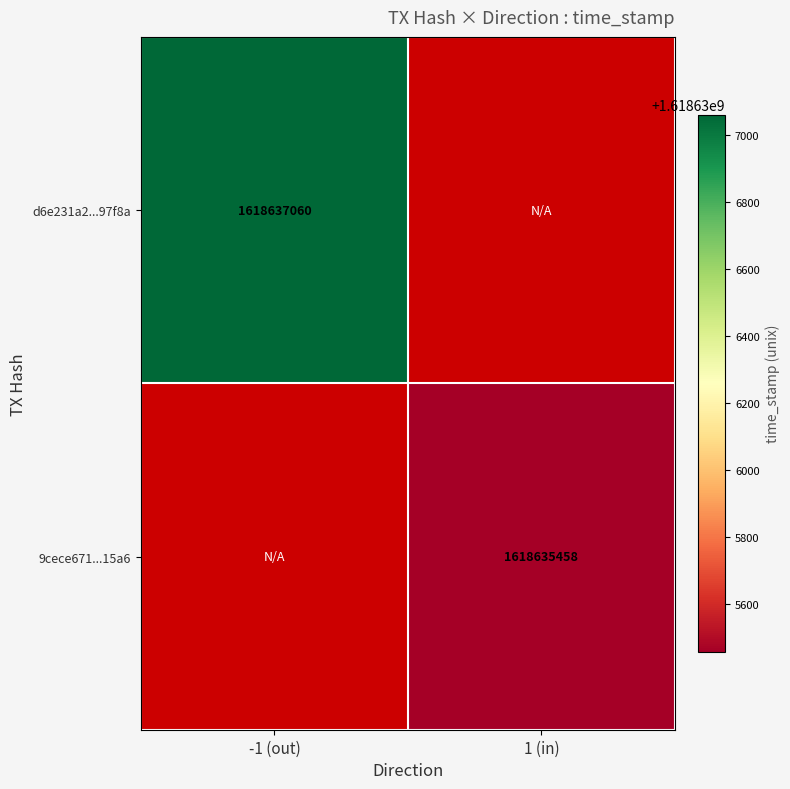

At which label does 9cece671b8dccbd5e970c9c13552853c61a15a6 first exceed 73?

1